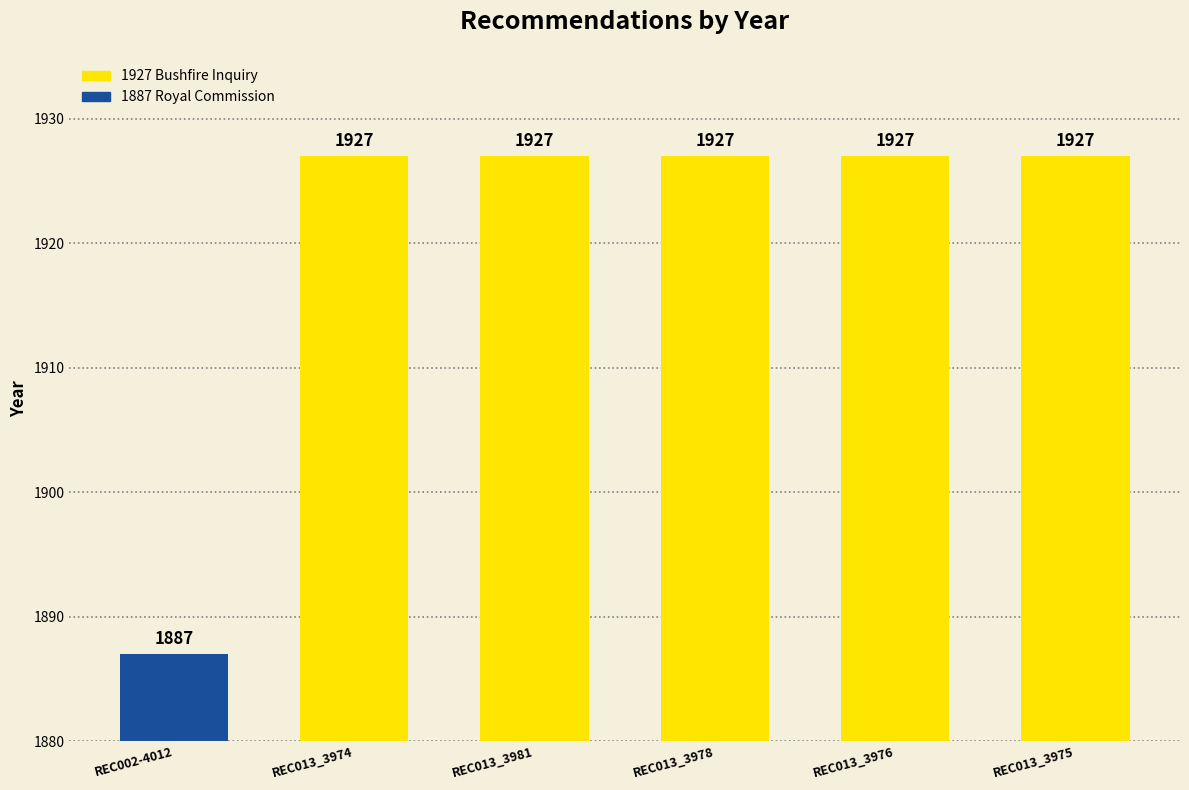

What is the value of the 6th bar from the left?

1927